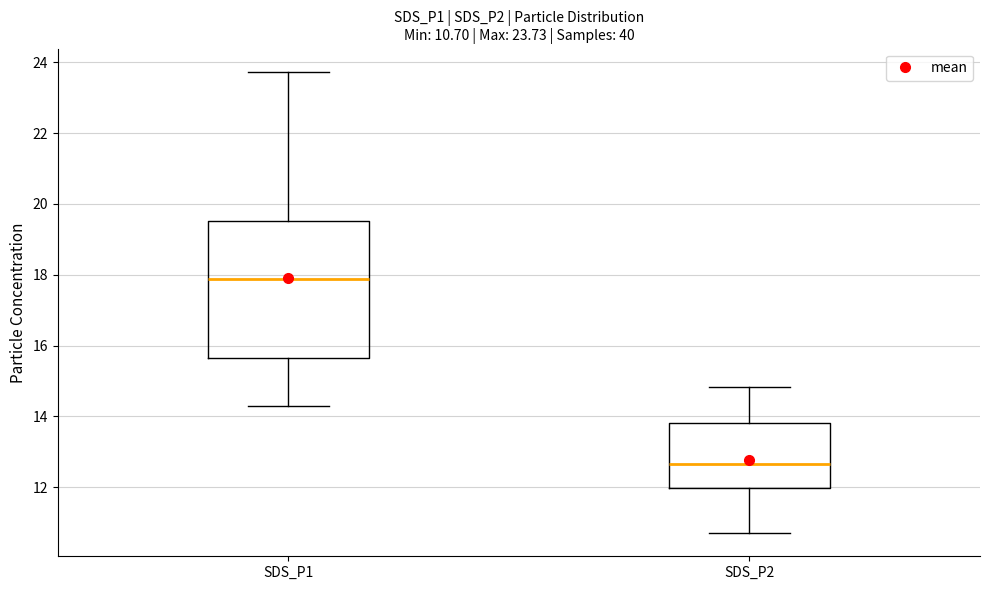

Comparing the boxes themselves (not the whiskers), which one is the tallest?

SDS_P1